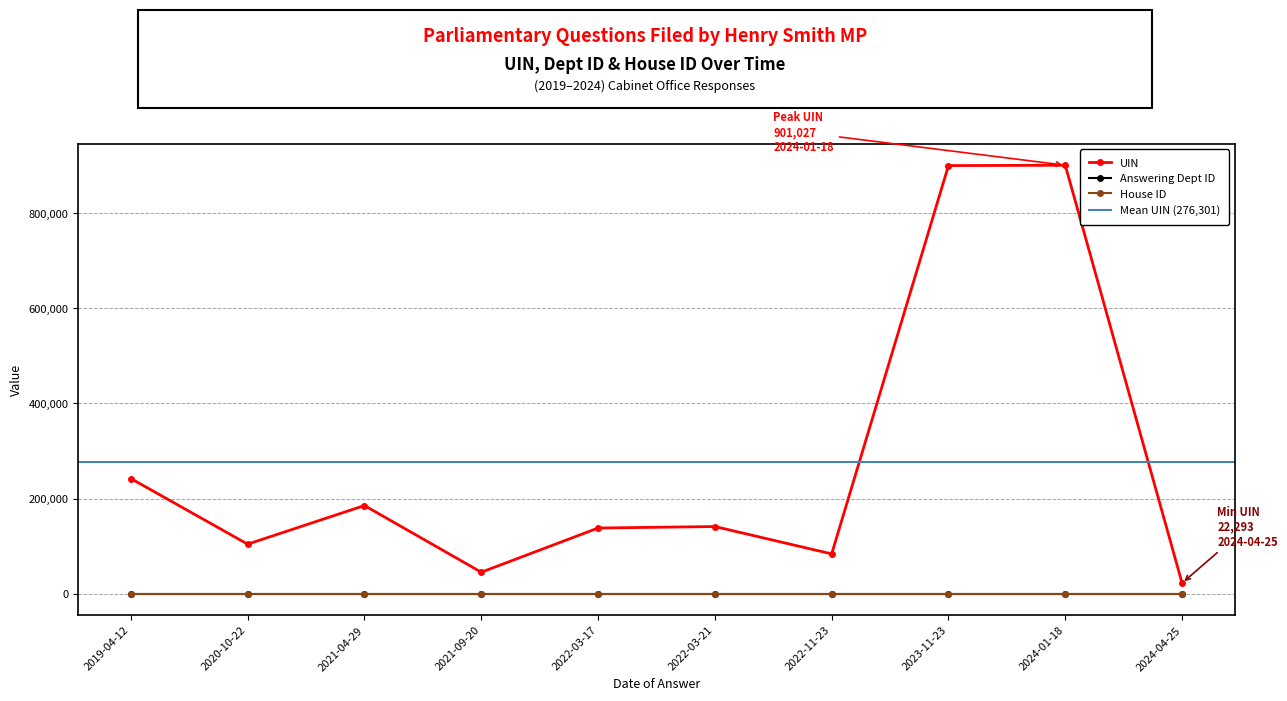

Is the value of House ID at 2019-04-12 greater than the value of UIN at 2023-11-23?

No